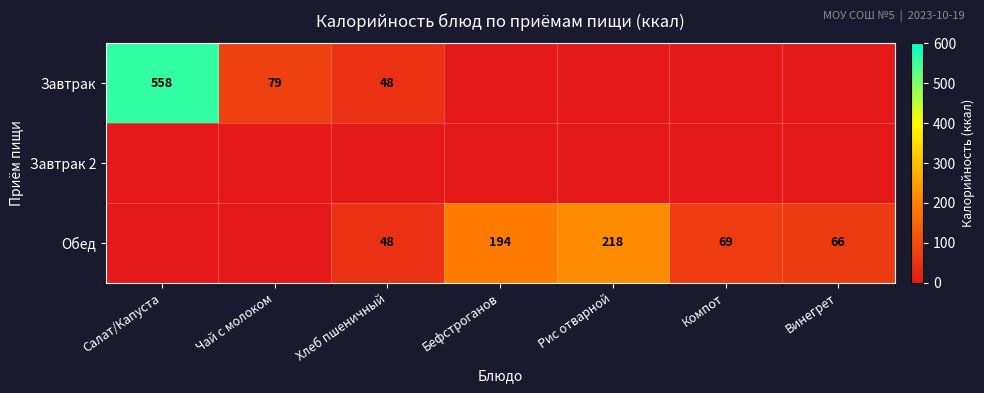

True or false: Обед has a value of 218 at Рис отварной.

True